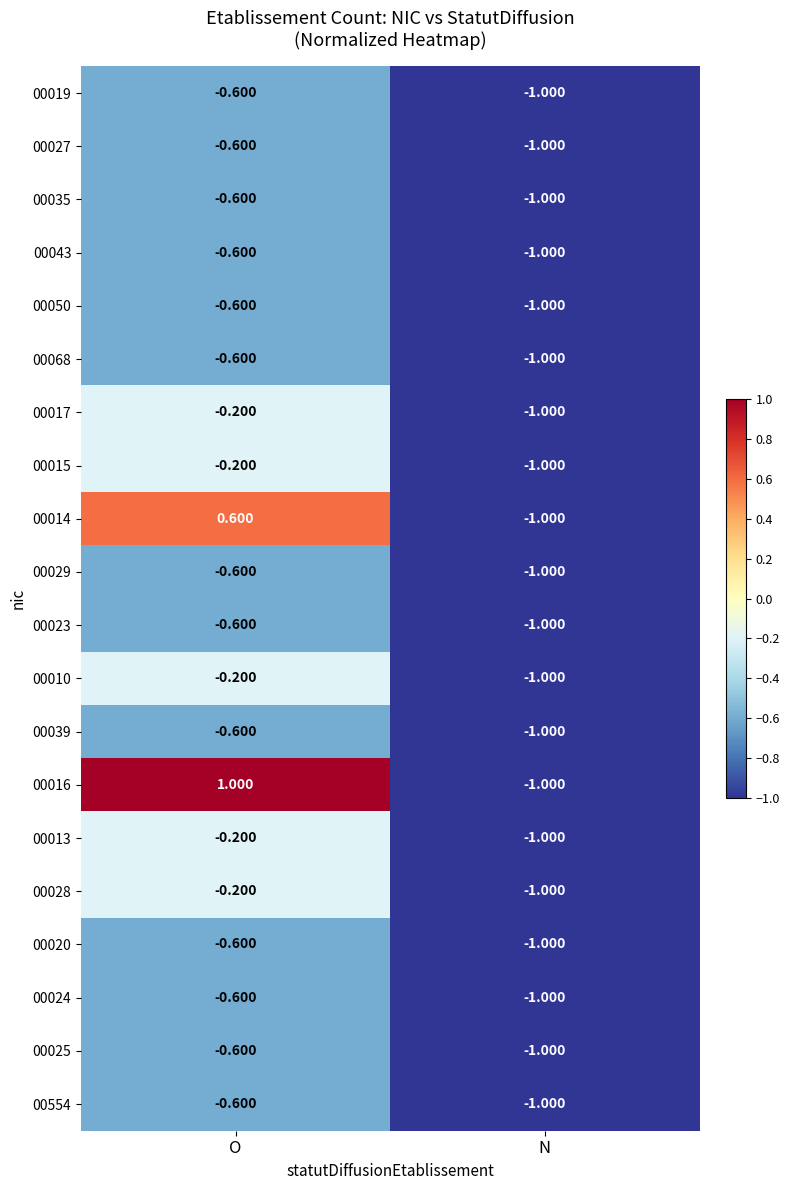

At which label does 00028 reach its minimum?

N